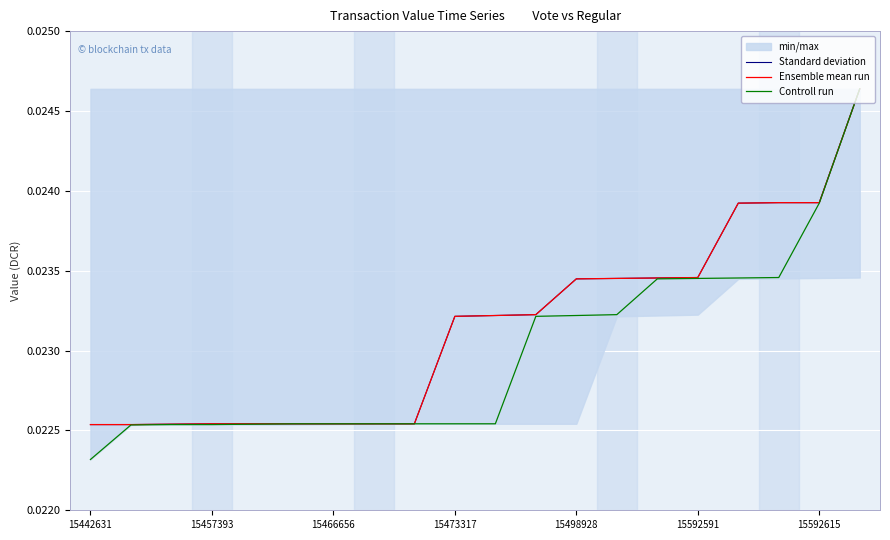

True or false: Ensemble mean run has more than 0 interior local peaks.

False